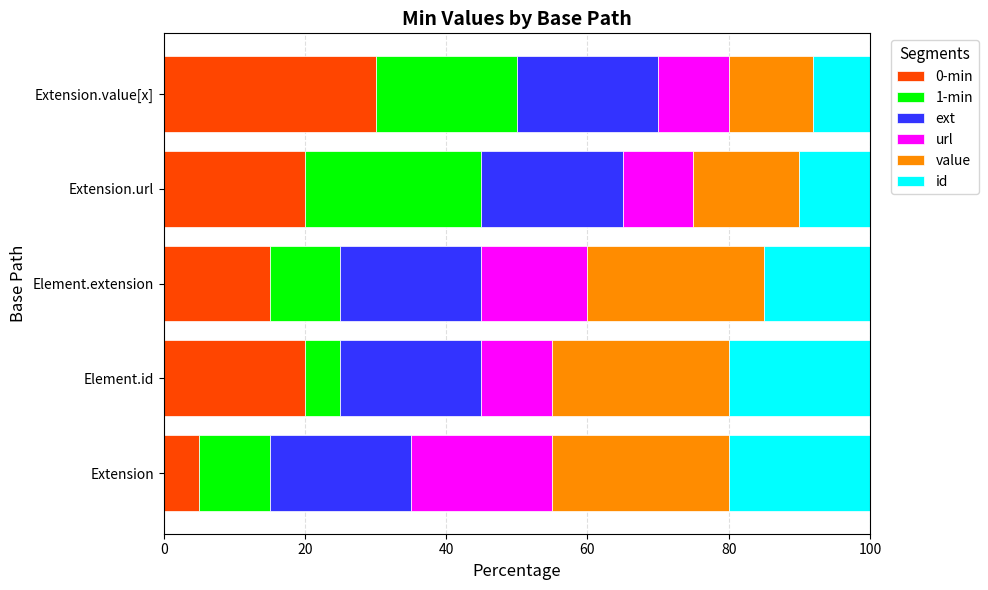

At which label does 0-min reach its peak?

Extension.value[x]